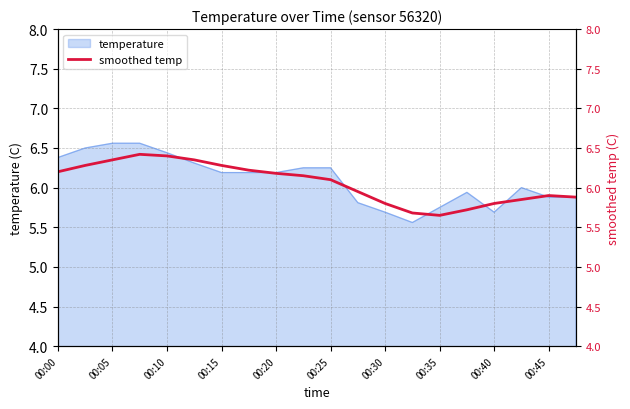

Does the chart have visible grid lines?

Yes